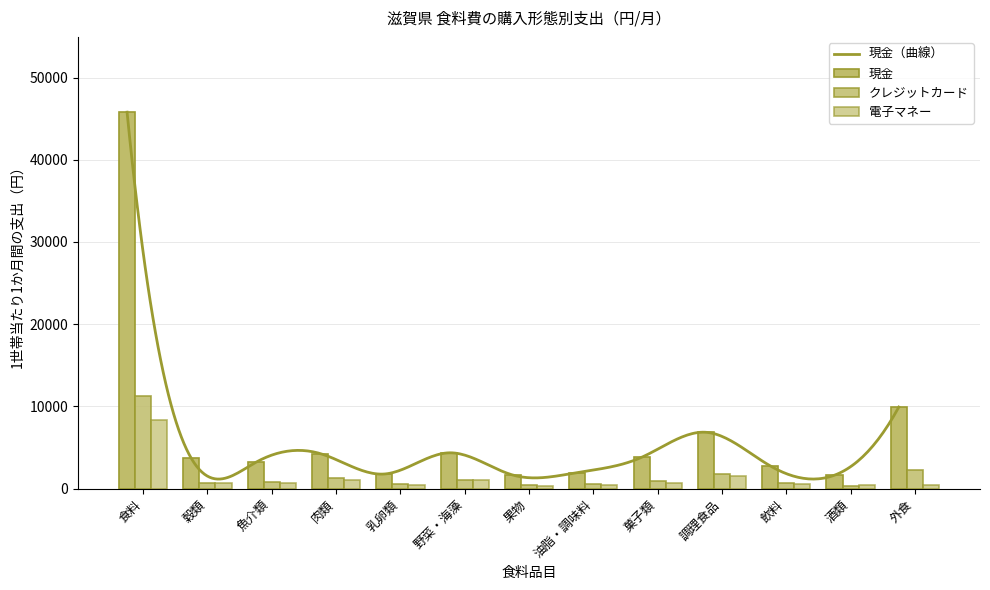

Count the number of categories in the chart.

13